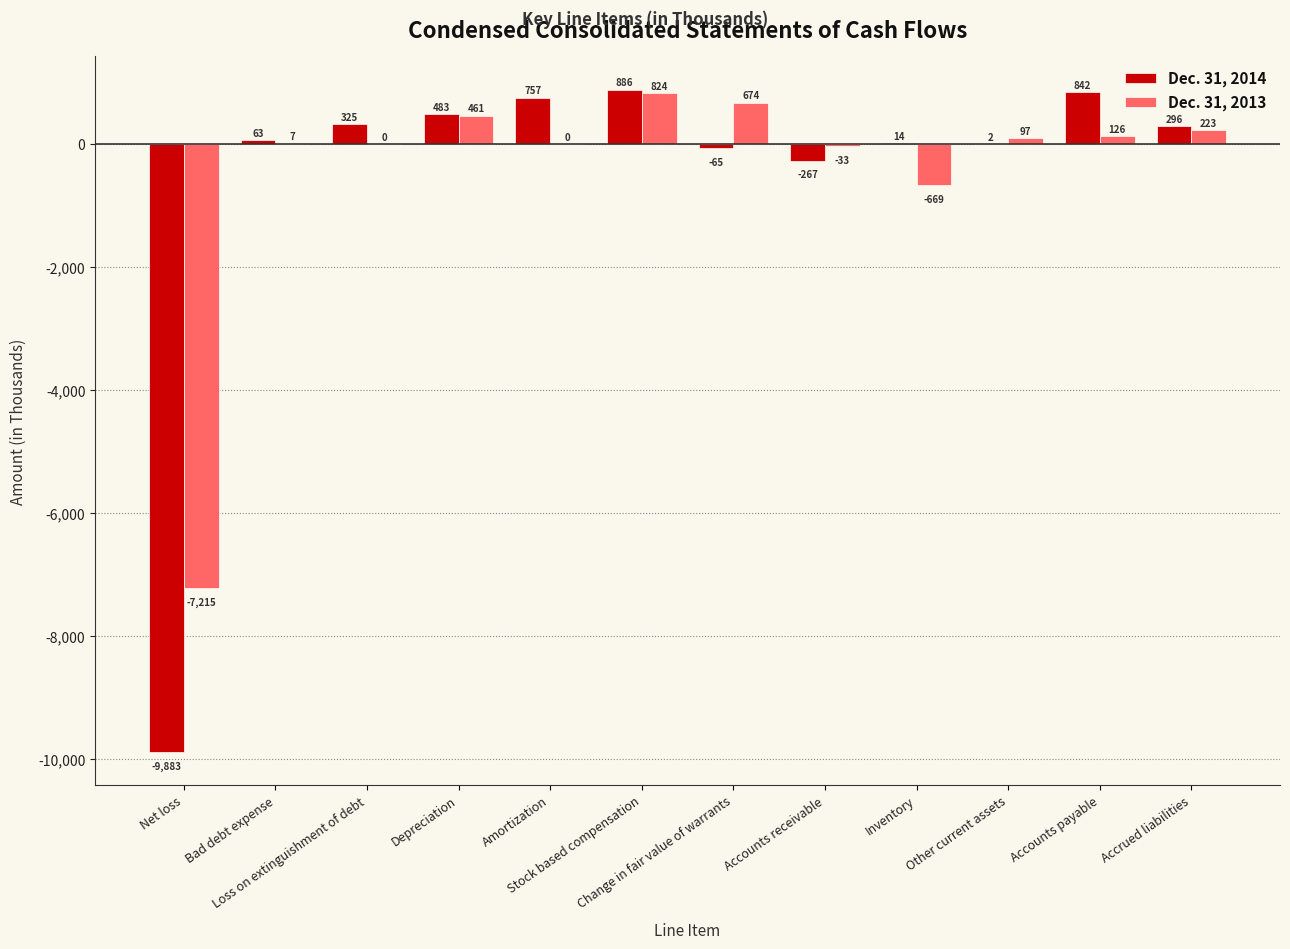

How many groups of bars are there?

12